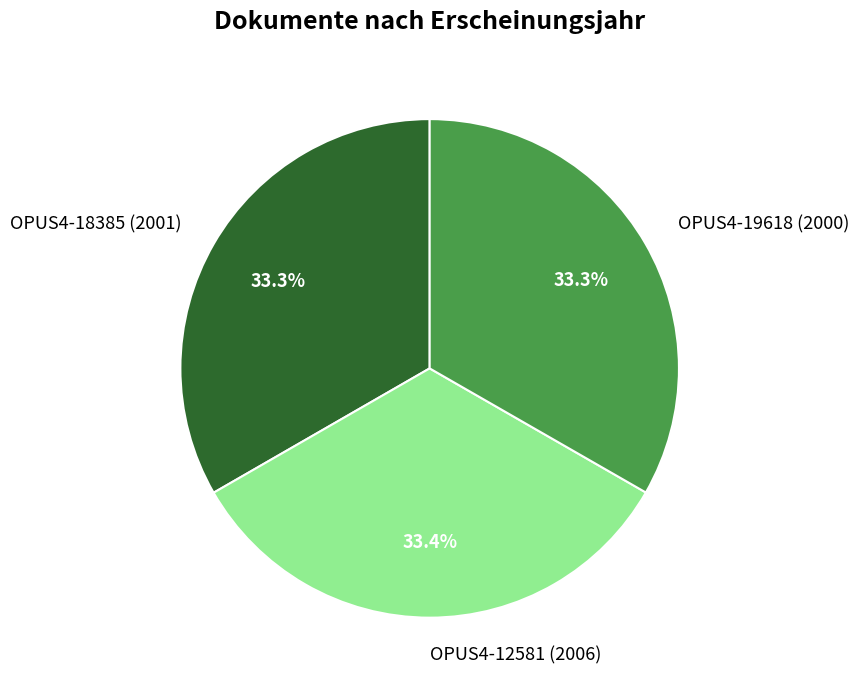

Combined, do OPUS4-12581 (2006) and OPUS4-18385 (2001) account for over 50%?

Yes